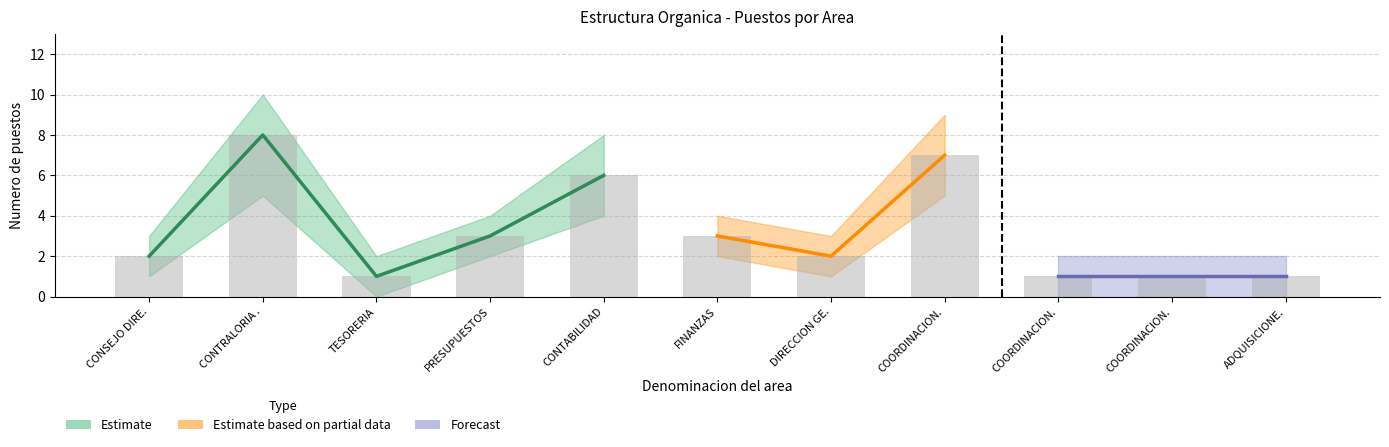

Count the number of categories in the chart.

11